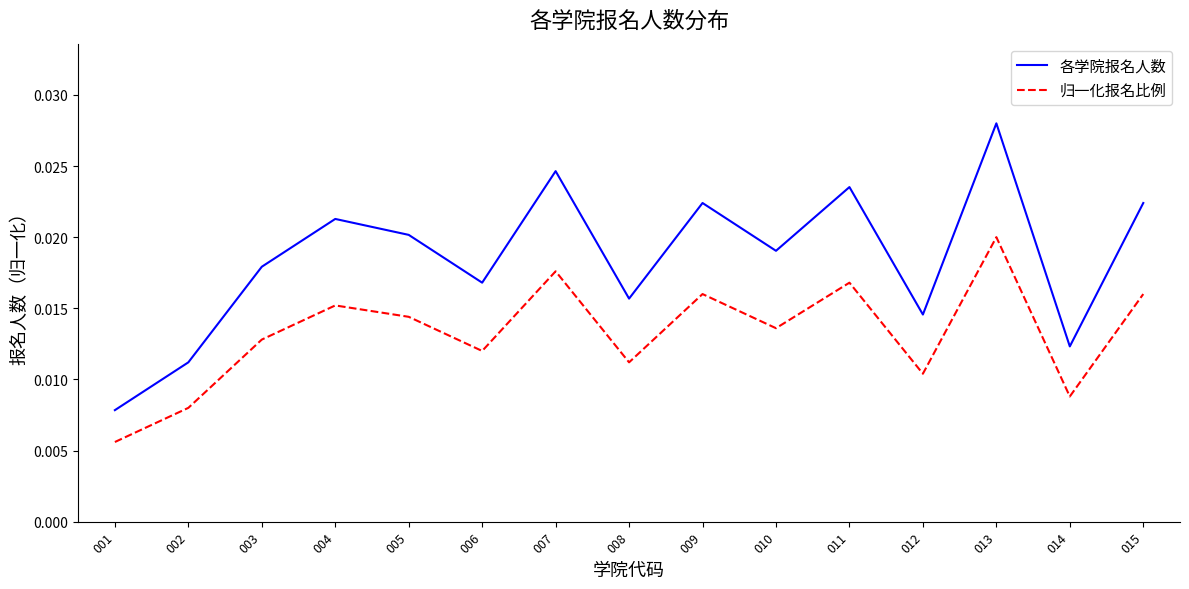

True or false: 各学院报名人数 and 归一化报名比例 cross at least once.

False